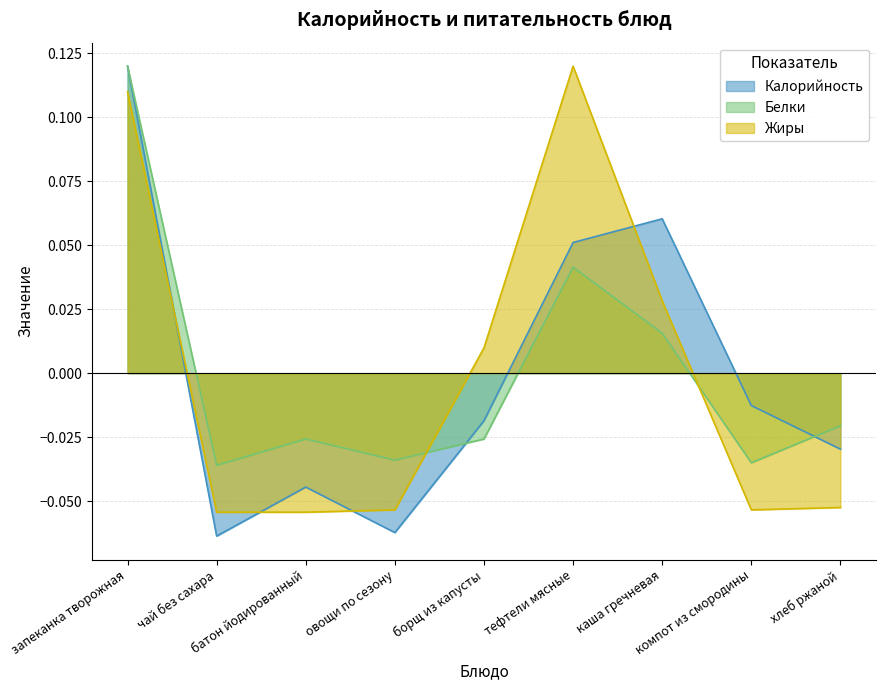

Does the chart display data point markers on the line(s)?

No